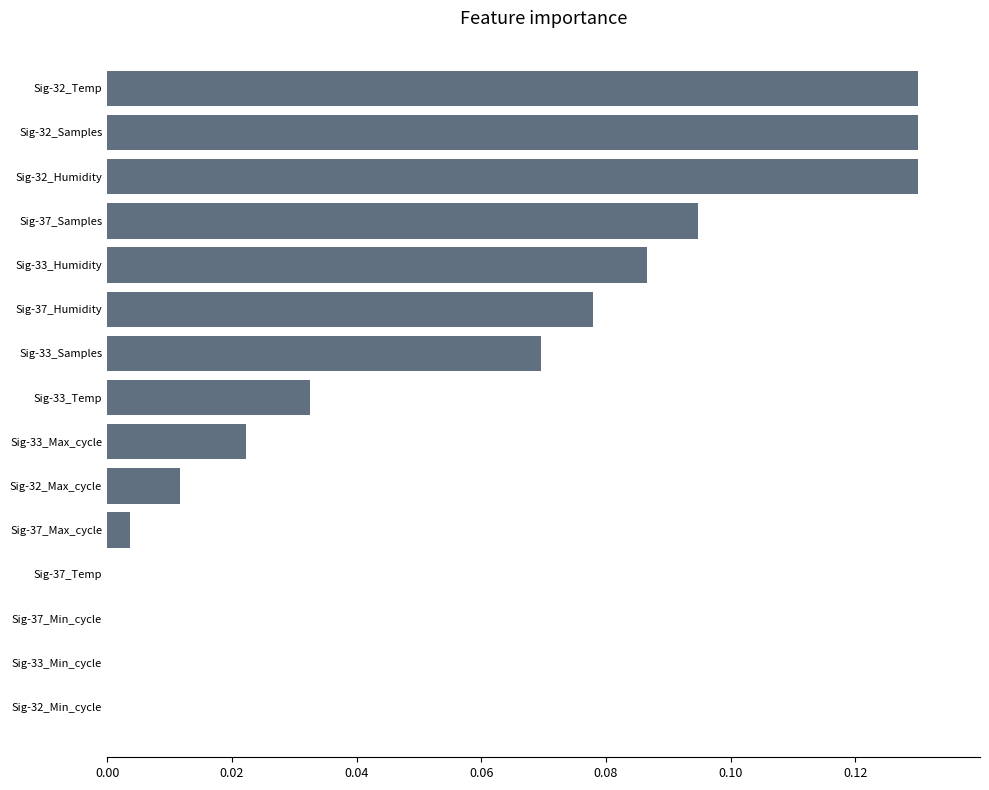

Does the chart contain stacked bars?

No